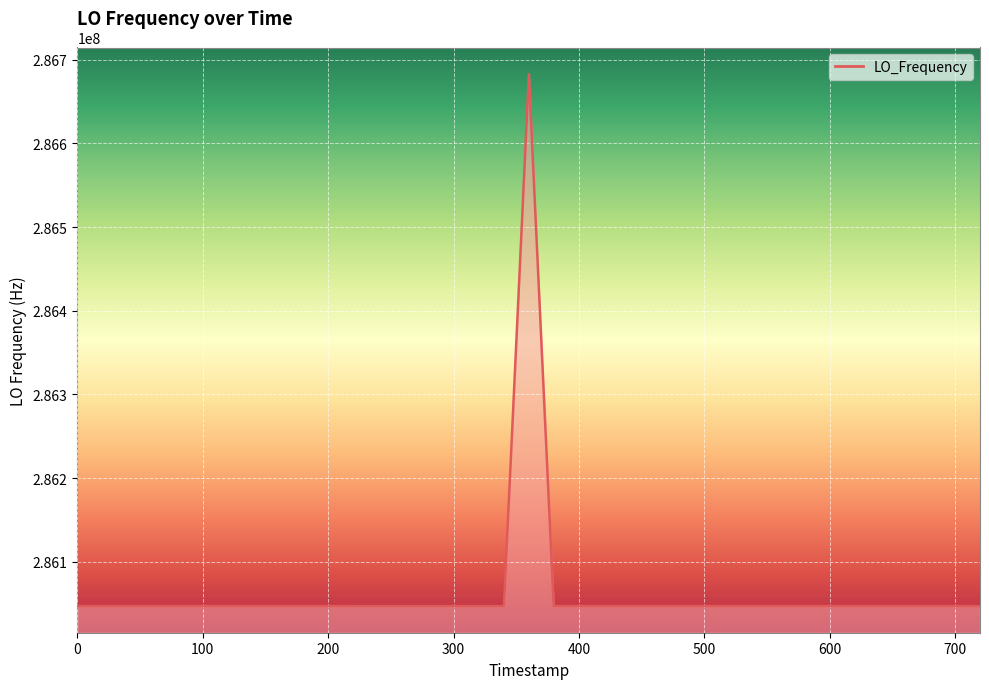

What is the greatest value displayed?

286682706.3